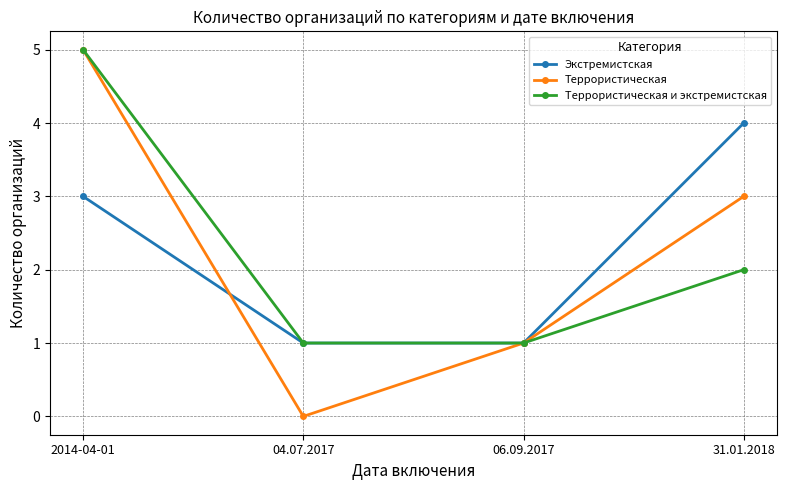

True or false: Террористическая и экстремистская has a value of 5 at 2014-04-01.

True